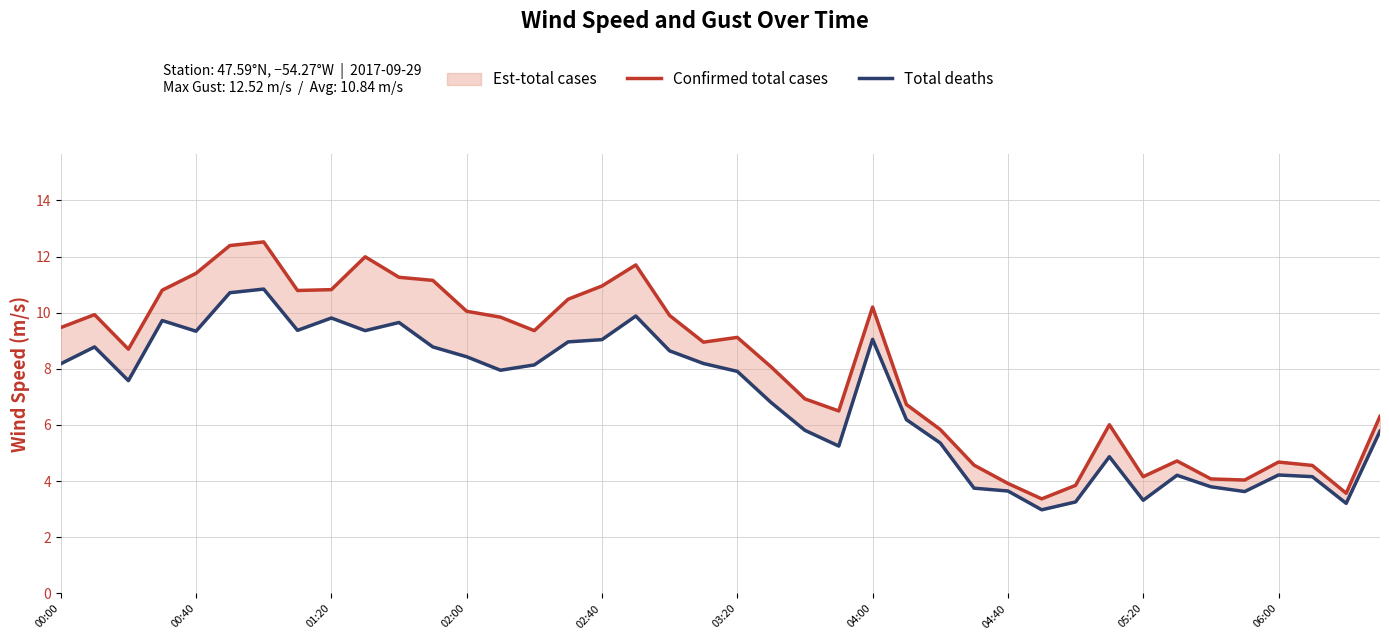

What position from the left is 19?

20